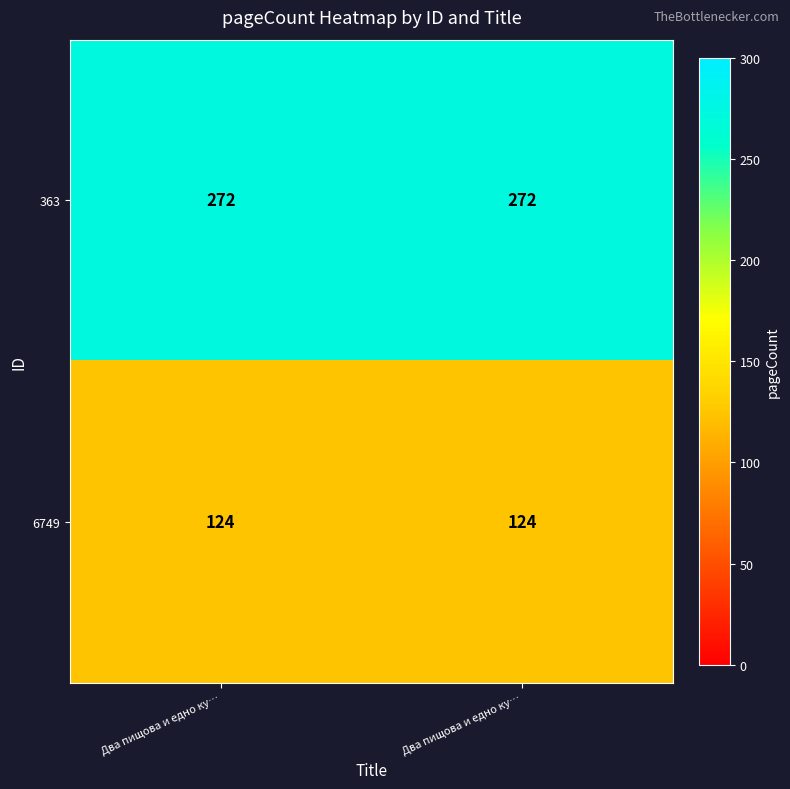

What is the spread (max minus min) of values at Два пищова и едно ку…?

148